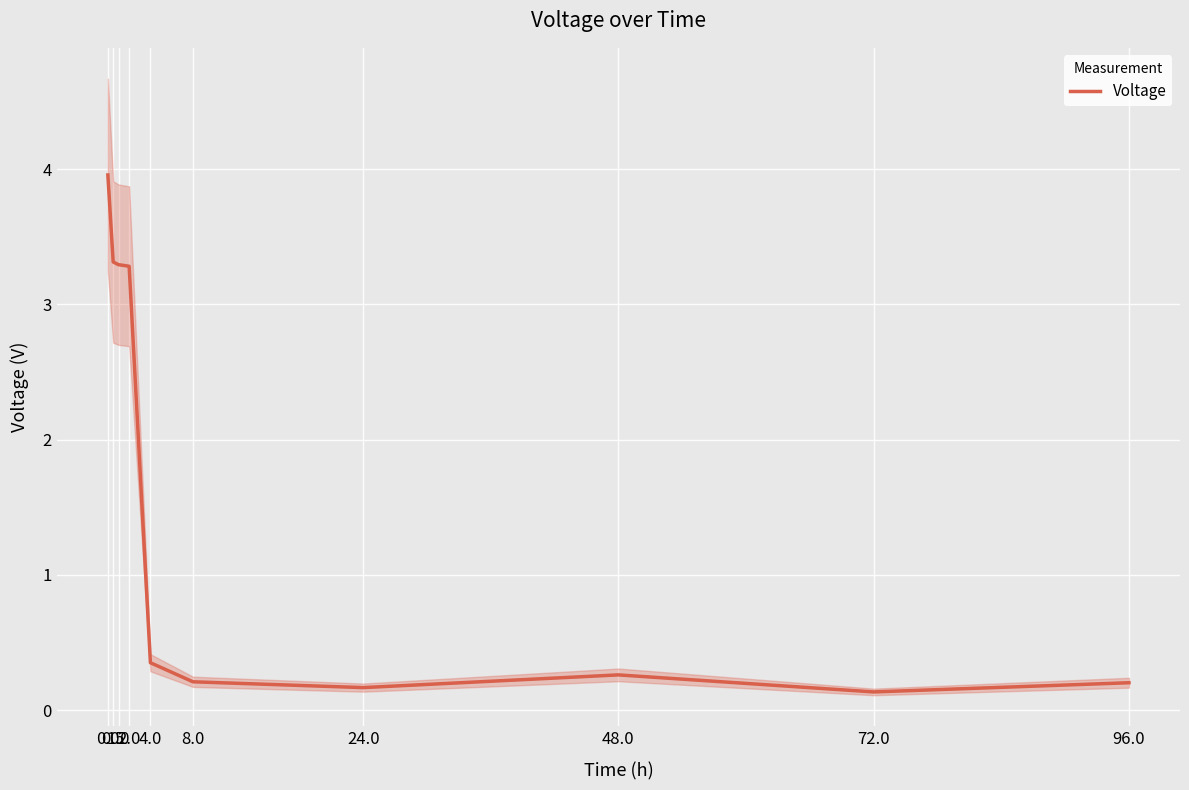

Rank the categories by value from lowest to highest.

72.0, 24.0, 96.0, 8.0, 48.0, 4.0, 2.0, 1.0, 0.5, 0.0